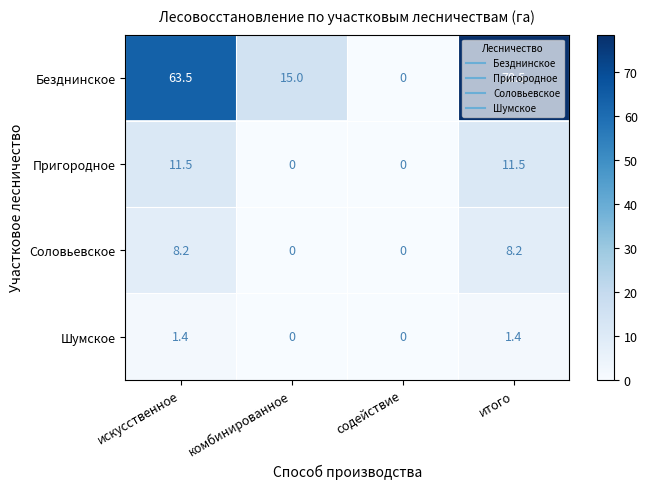

How many values in the Безднинское series are below 63?

2